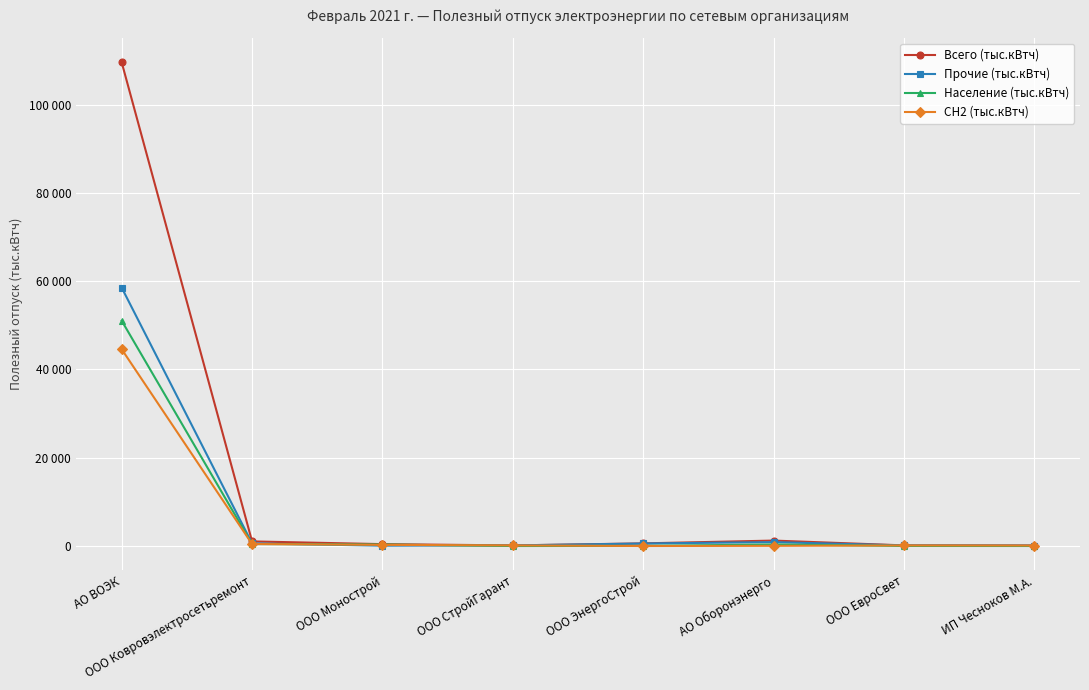

The value of СН2 (тыс.кВтч) at ООО Ковровэлектросетьремонт is 449.4. True or false?

True